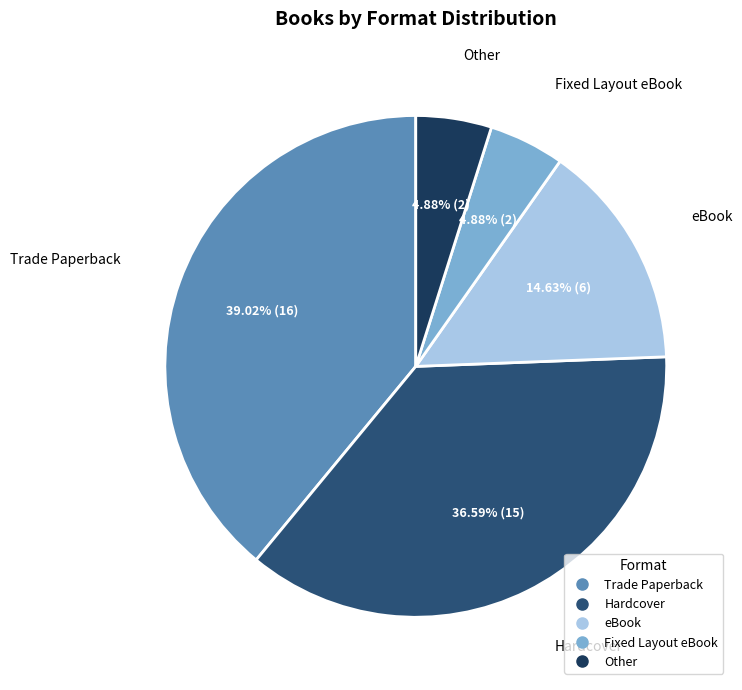

Do Fixed Layout eBook and Hardcover together represent more than half of the pie?

No